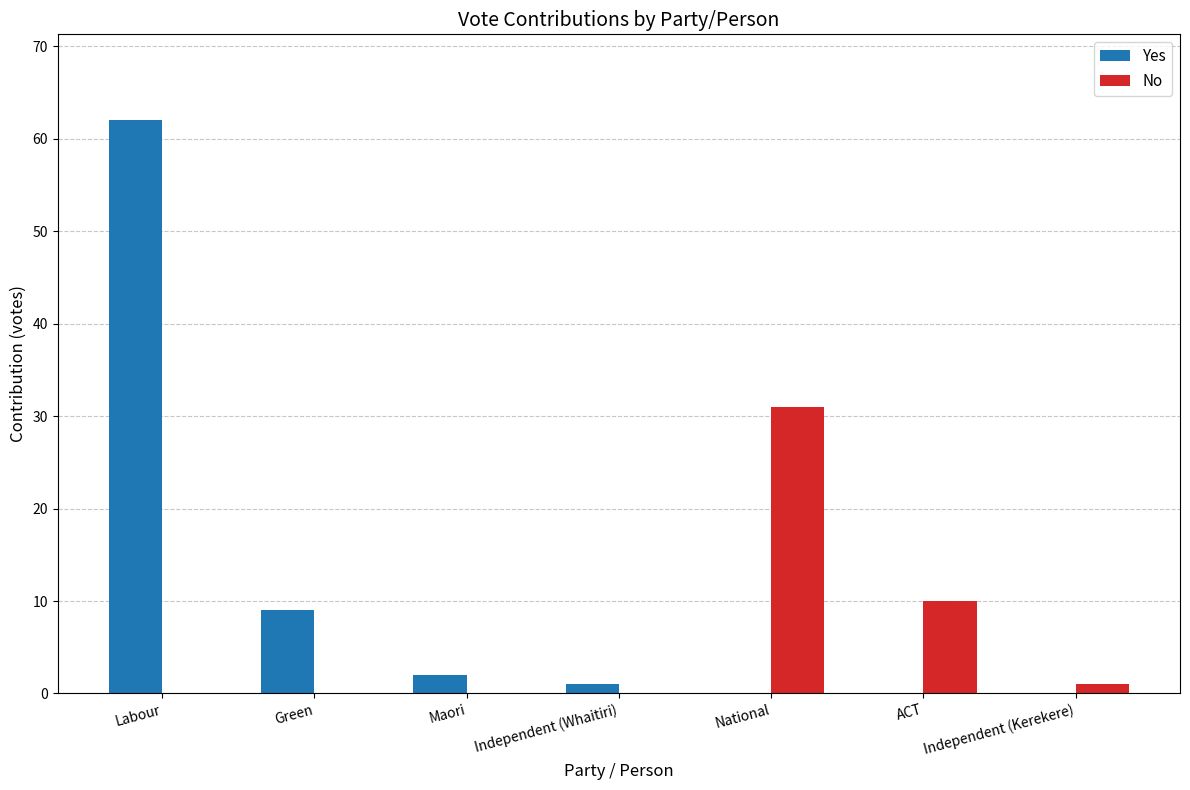

Between Maori and National, which series saw the biggest shift?

No